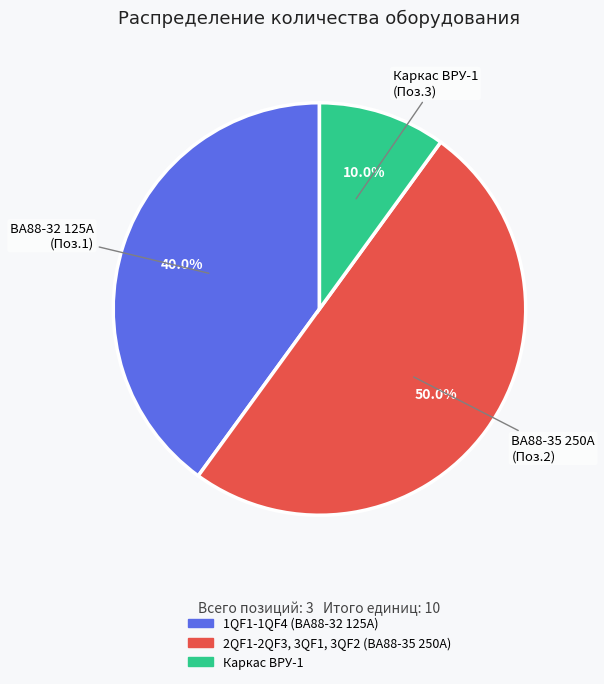

To the nearest percent, what is the difference between the largest and smallest slice percentages?

40%